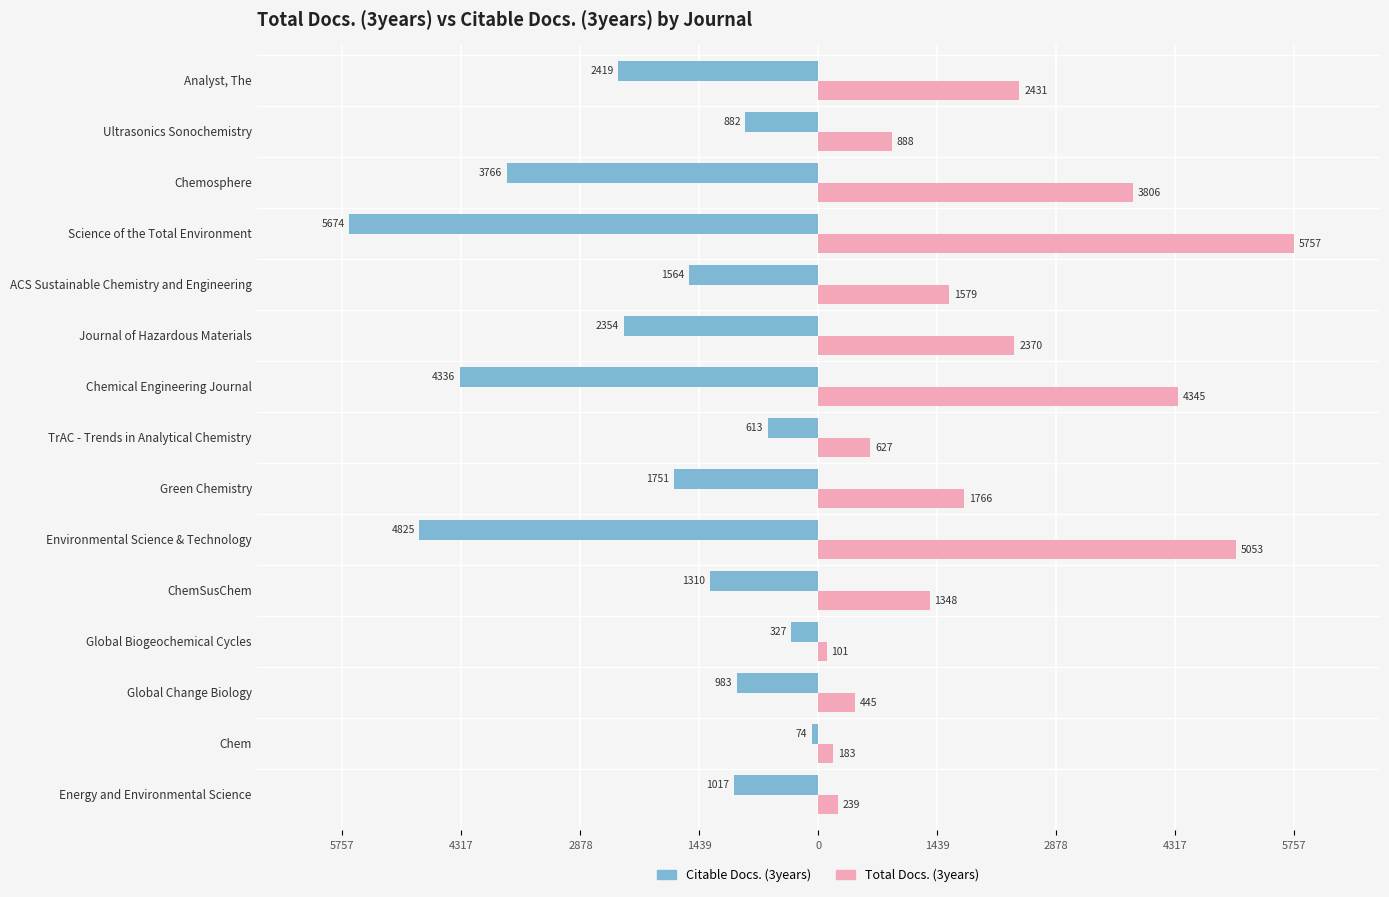

What are all the series names shown in the legend?

Citable Docs. (3years), Total Docs. (3years)